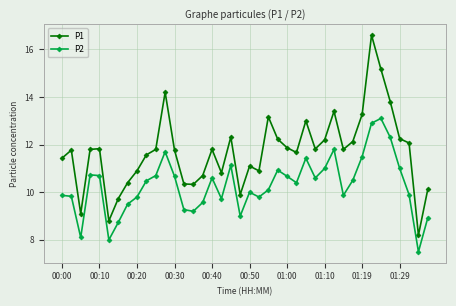

True or false: P2 and P1 intersect in this chart.

False